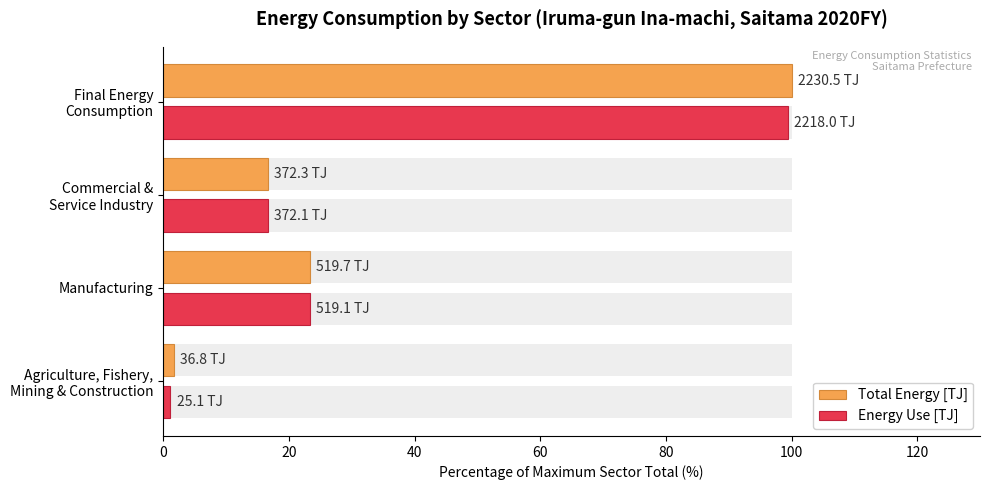

What is the spread (max minus min) of values at Final Energy Consumption?

0.6